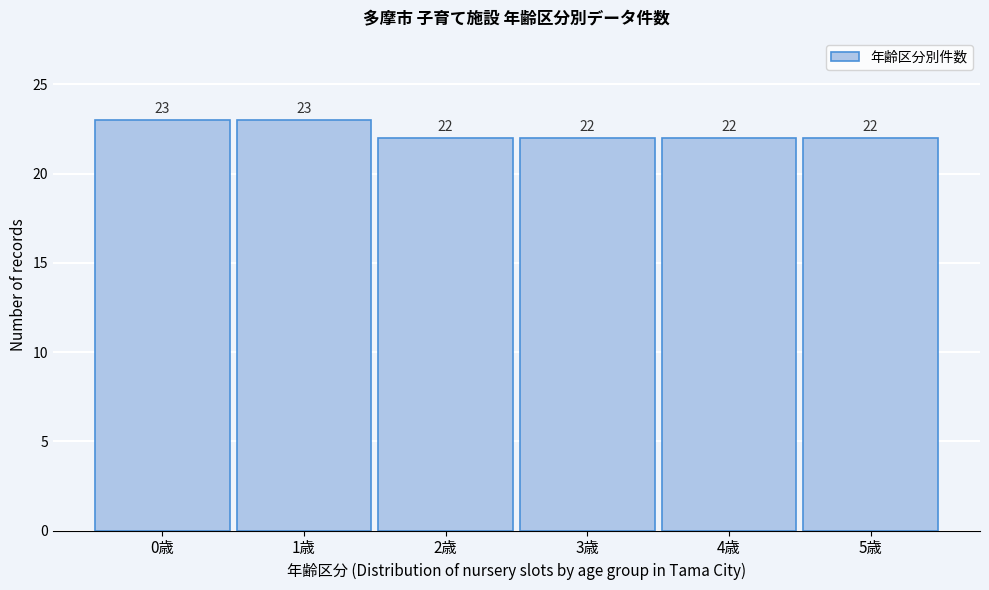

Reading right to left, list all the values displayed in this chart.

5歳=22	4歳=22	3歳=22	2歳=22	1歳=23	0歳=23